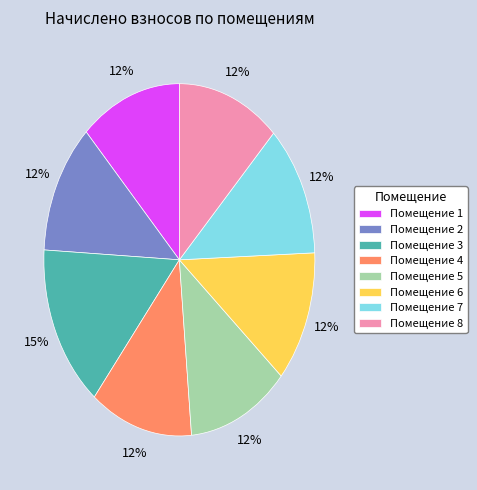

Does any single category account for the majority?

No